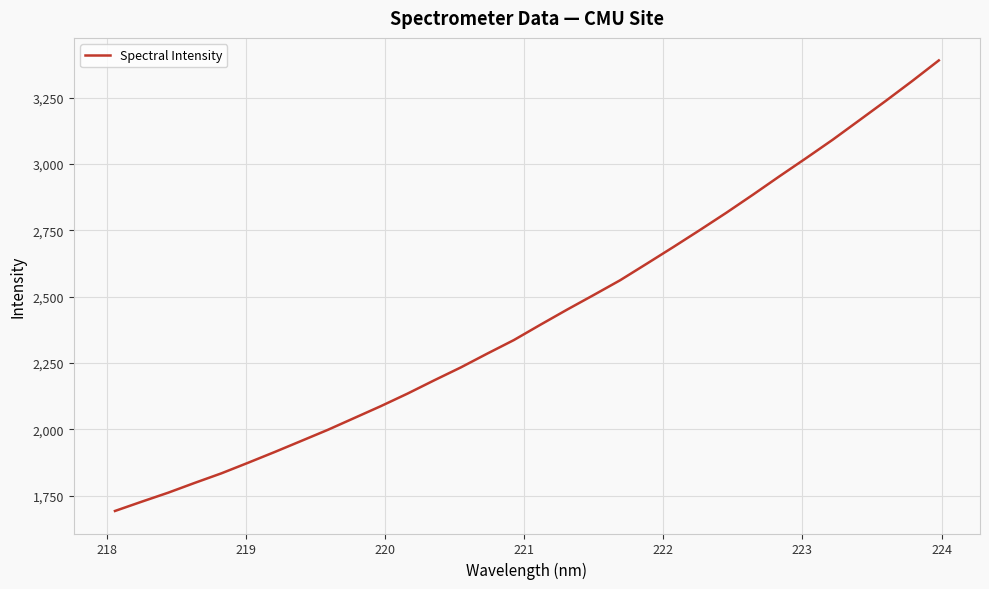

What is the maximum value shown in the chart?

3390.5